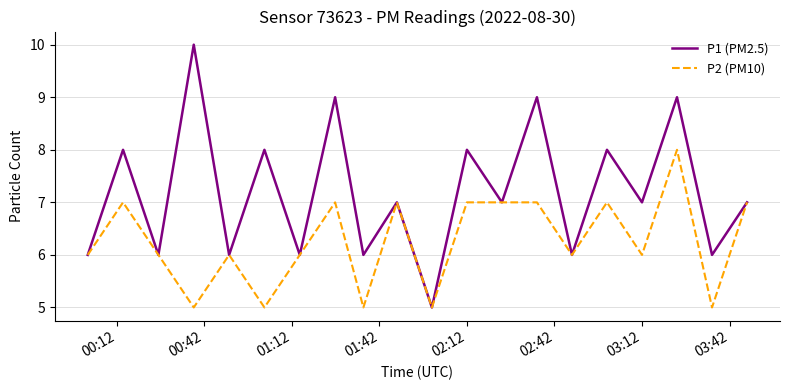

Rank the series by their average value, from lowest to highest.

P2 (PM10), P1 (PM2.5)